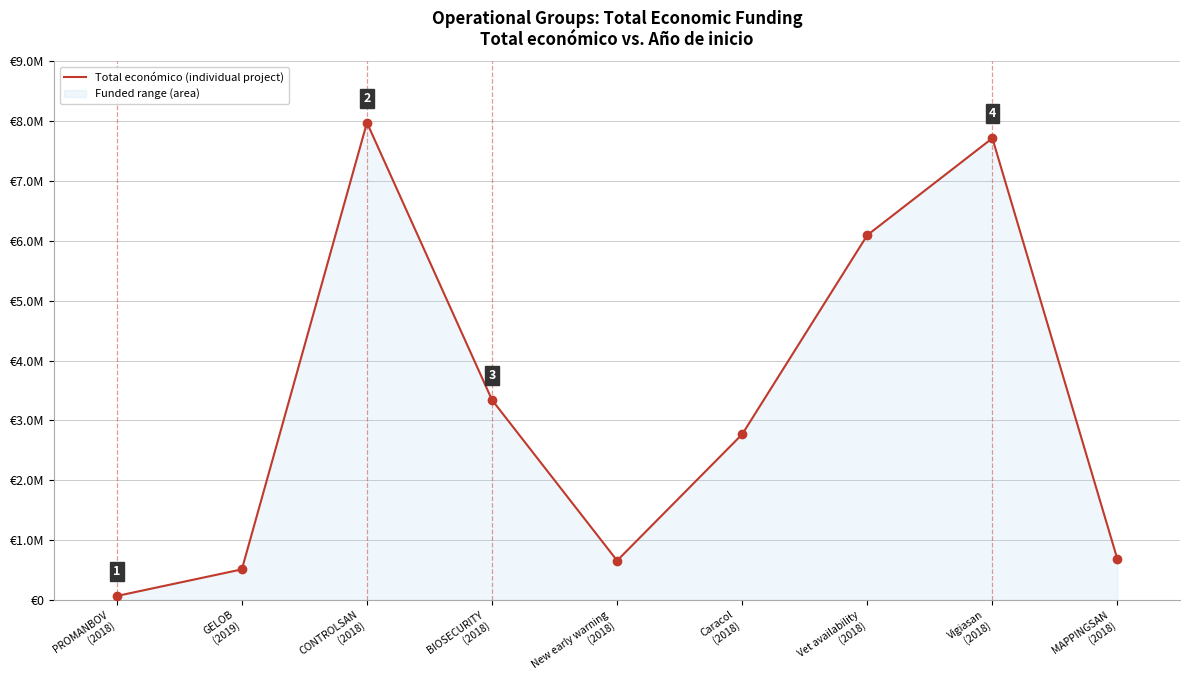

What is the difference between the second highest and second lowest values?

7206124